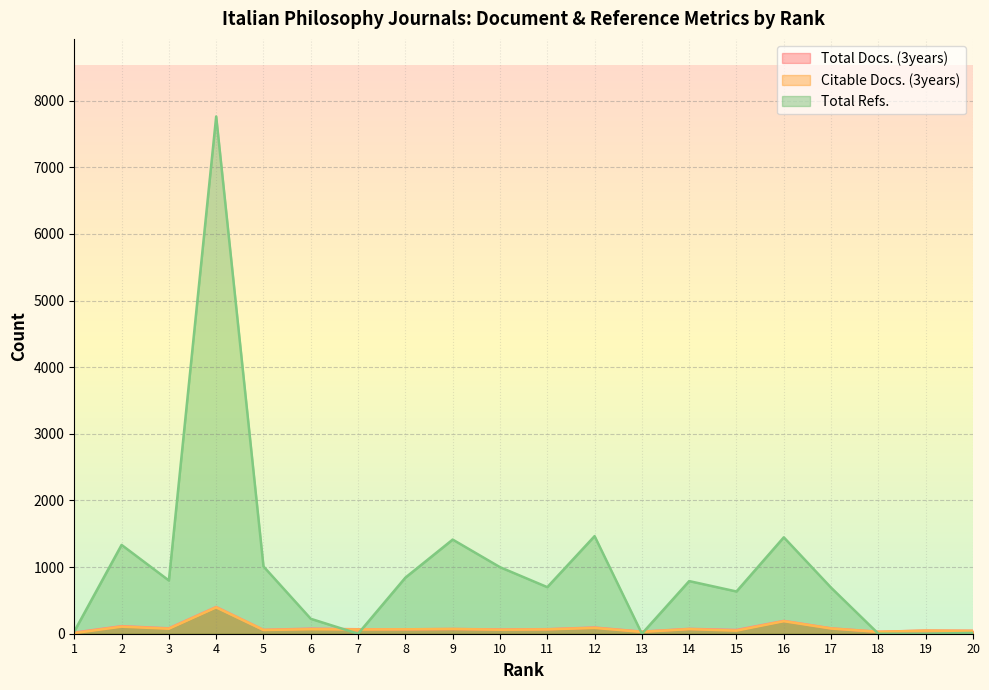

What is the value of the Citable Docs. (3years) point at the 10th from the left?

60